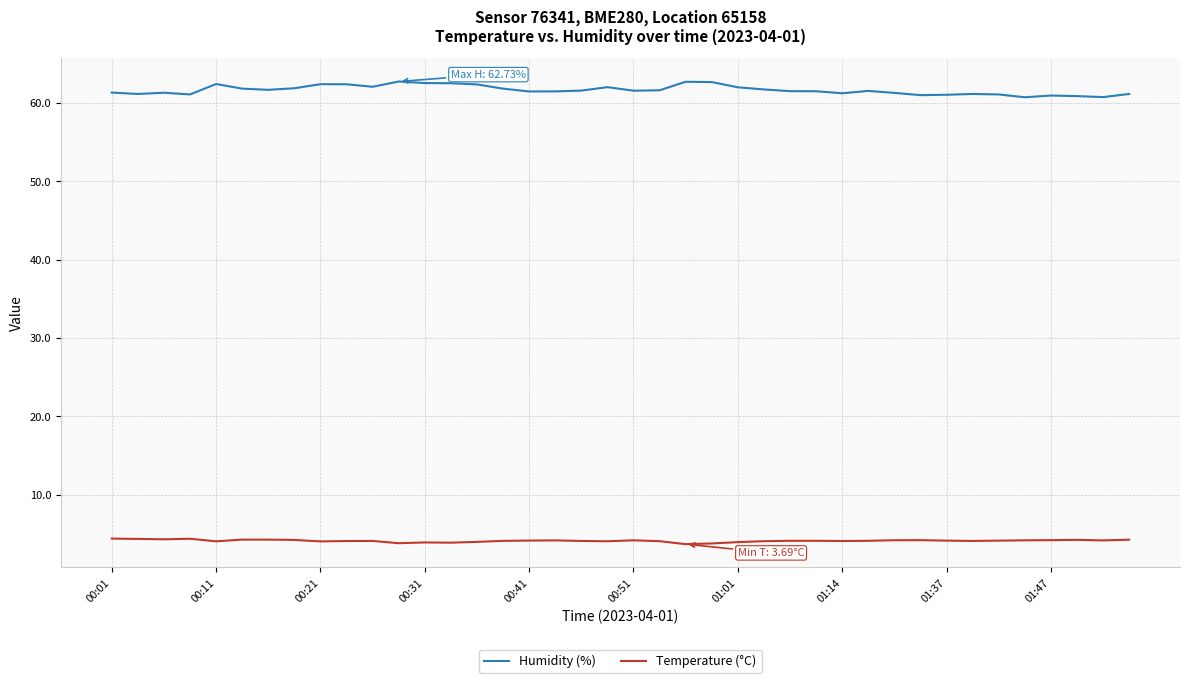

What is the lowest value of the Humidity (%) series?

60.7